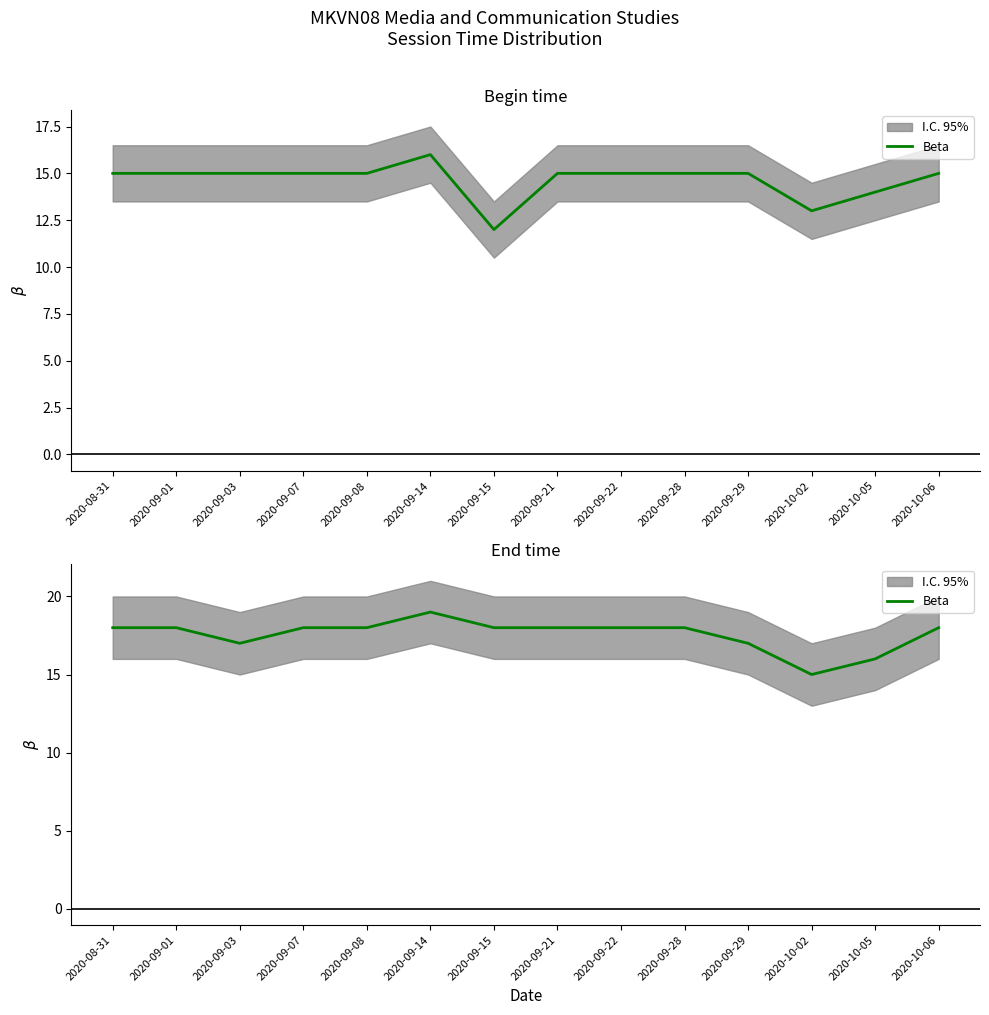

Rank the categories by value from lowest to highest.

2020-10-02, 2020-10-05, 2020-09-03, 2020-09-29, 2020-08-31, 2020-09-01, 2020-09-07, 2020-09-08, 2020-09-15, 2020-09-21, 2020-09-22, 2020-09-28, 2020-10-06, 2020-09-14